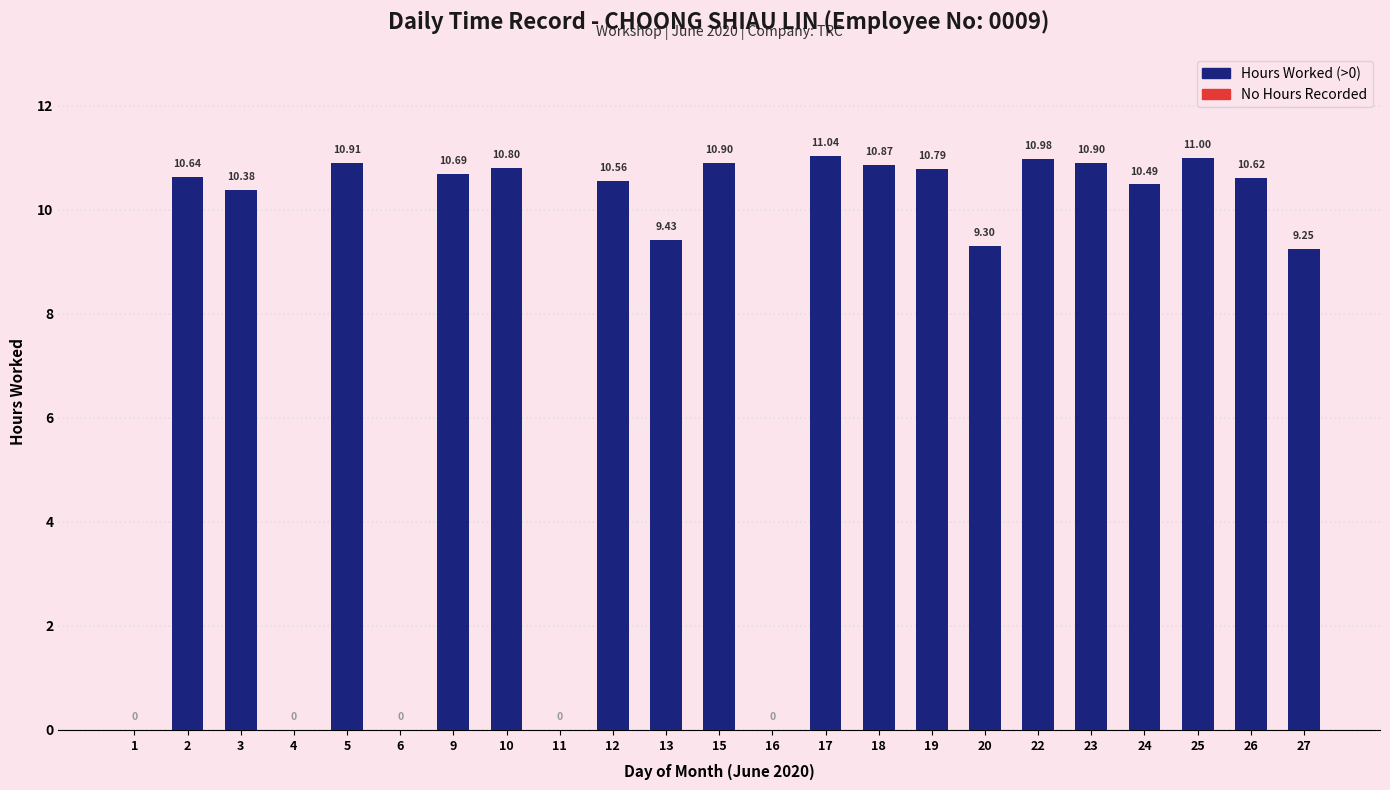

Which category has the highest value across all series?

17